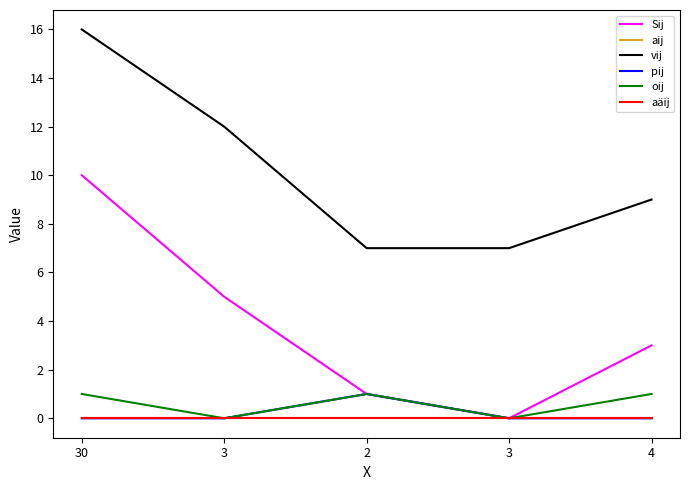

Does the chart have visible grid lines?

No